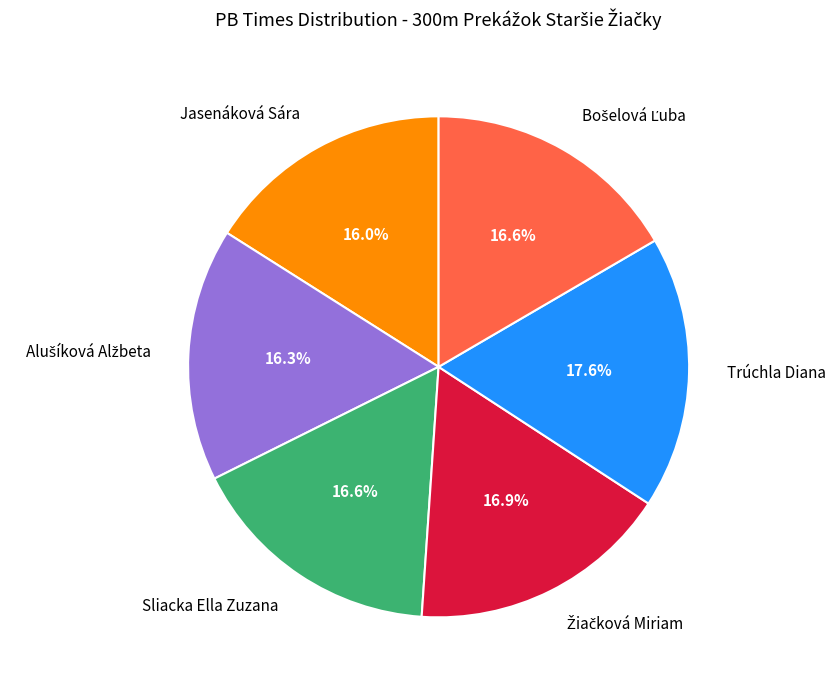

What percentage is the Sliacka Ella Zuzana slice, to the nearest percent?

17%